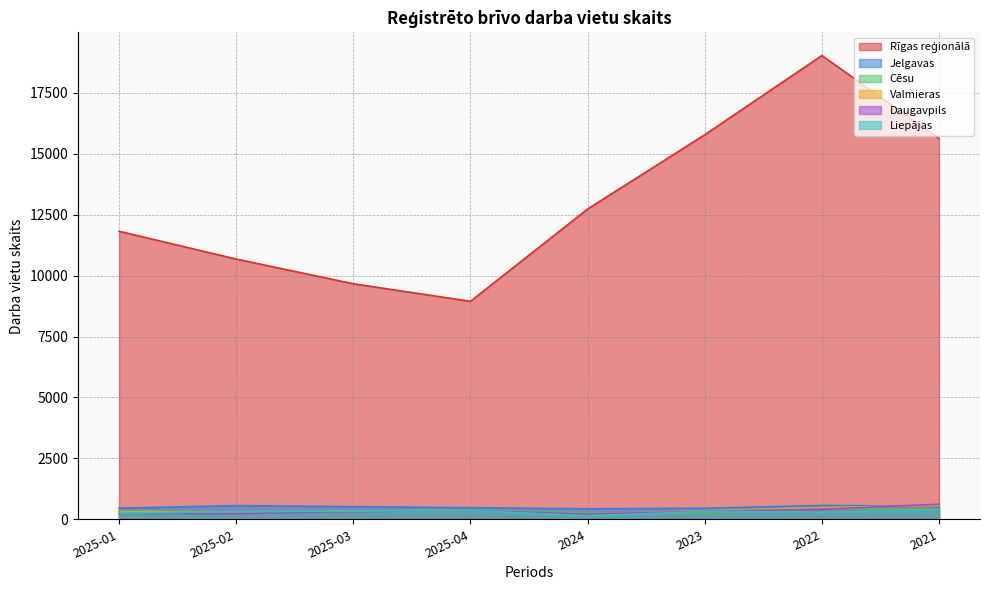

Reading left to right, transcribe all the data shown in this chart.

Rīgas reģionālā: 11819	10679	9665	8945	12731	15777	19028	15627
Jelgavas: 458	564	520	478	432	456	569	538
Cēsu: 347	309	352	392	265	267	435	417
Valmieras: 302	276	329	370	208	352	486	569
Daugavpils: 239	238	318	369	214	330	415	621
Liepājas: 245	317	332	366	141	326	295	391